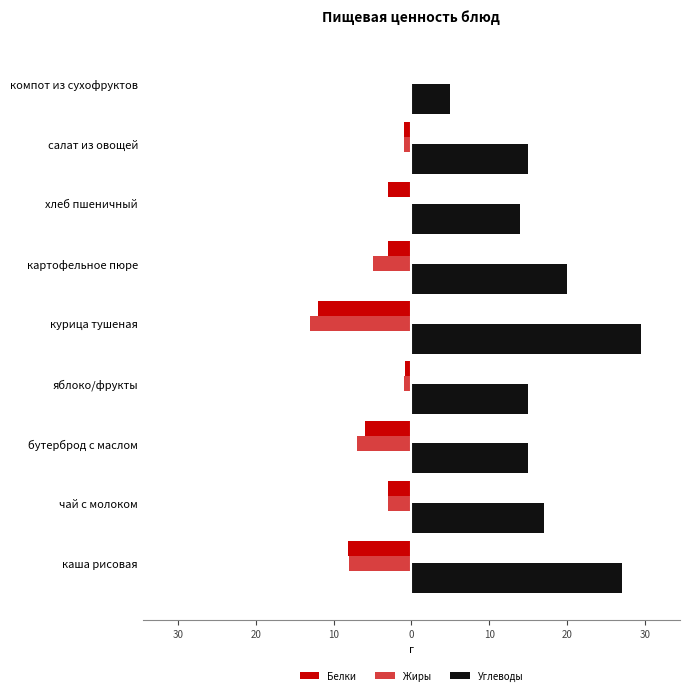

How many values in Жиры are below zero?

7